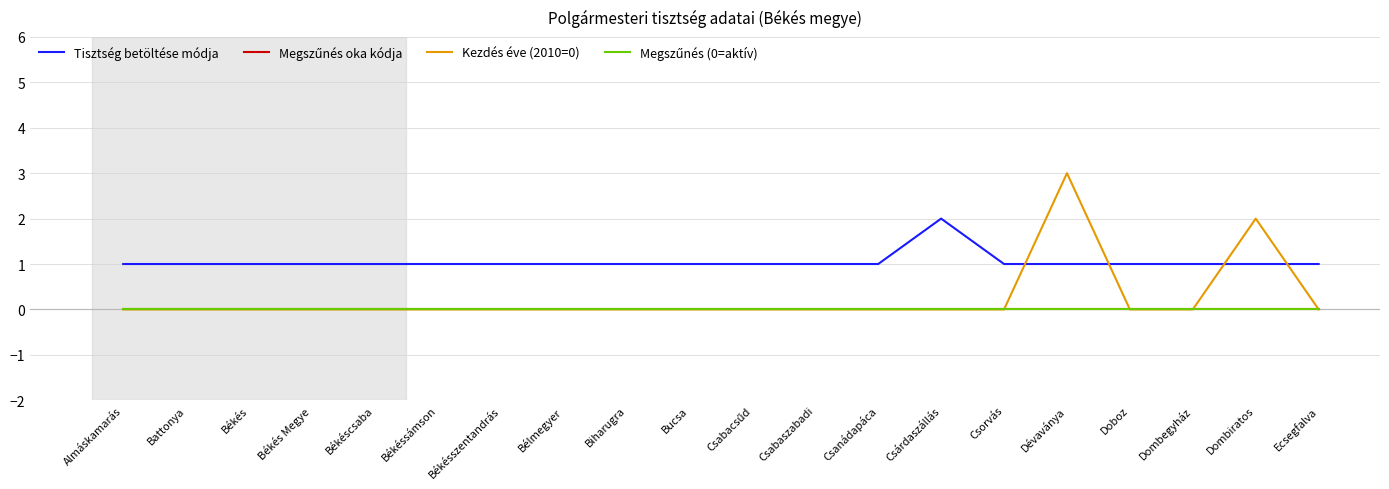

True or false: Megszűnés (0=aktív) has more than 1 points higher than both neighbors.

False